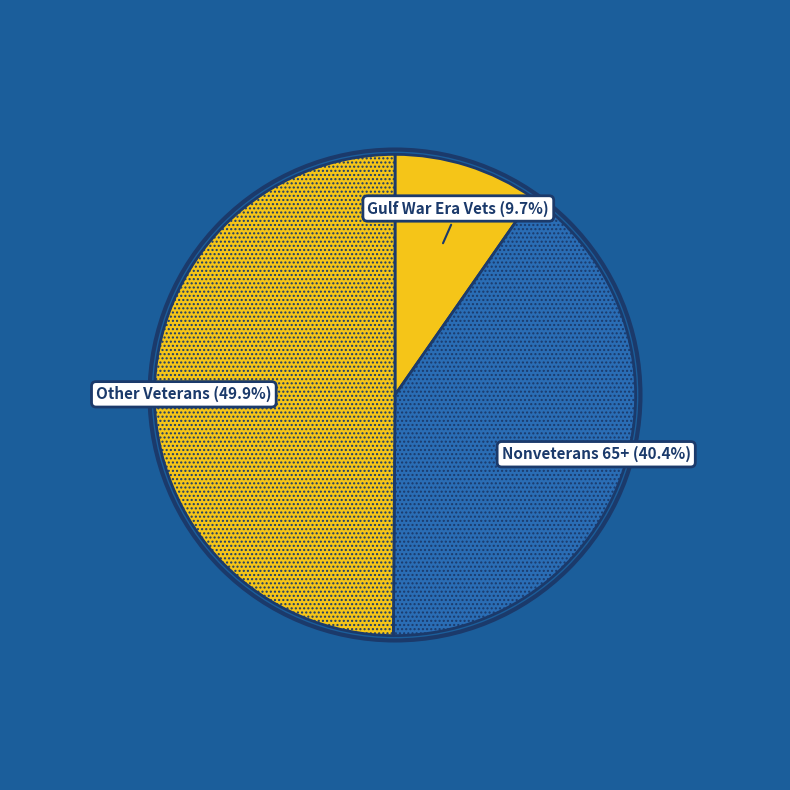

How many segments does this pie chart have?

3